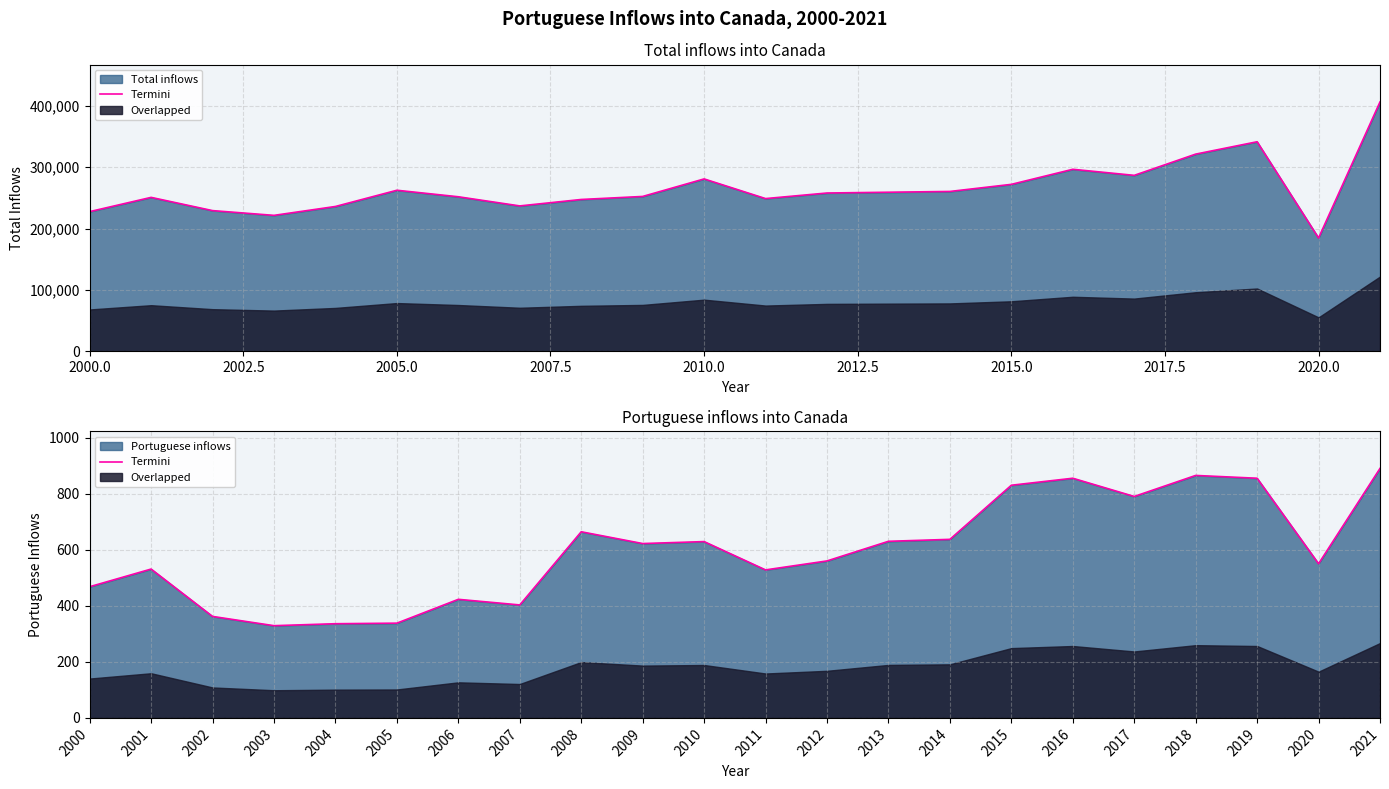

How many lines are shown in the chart?

1